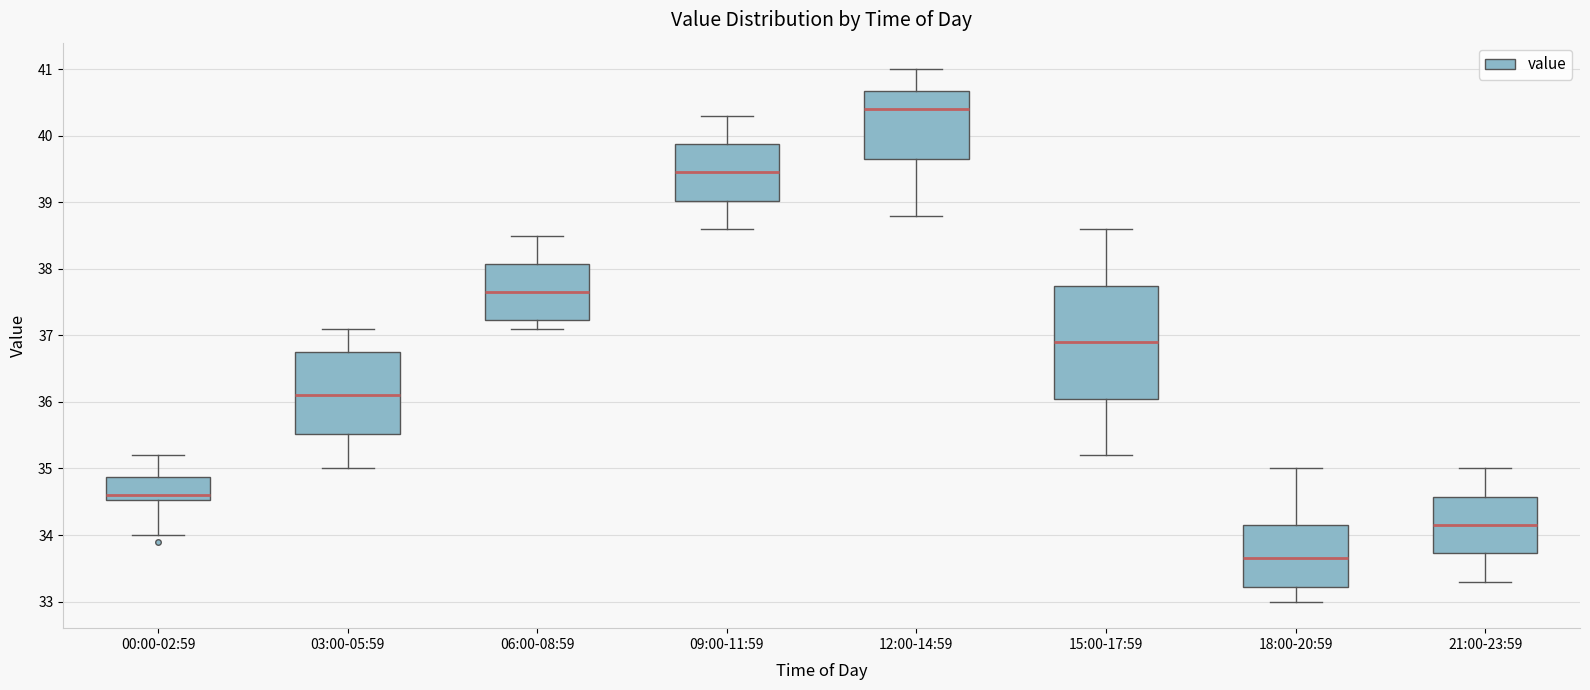

Comparing the boxes themselves (not the whiskers), which one is the tallest?

15:00-17:59